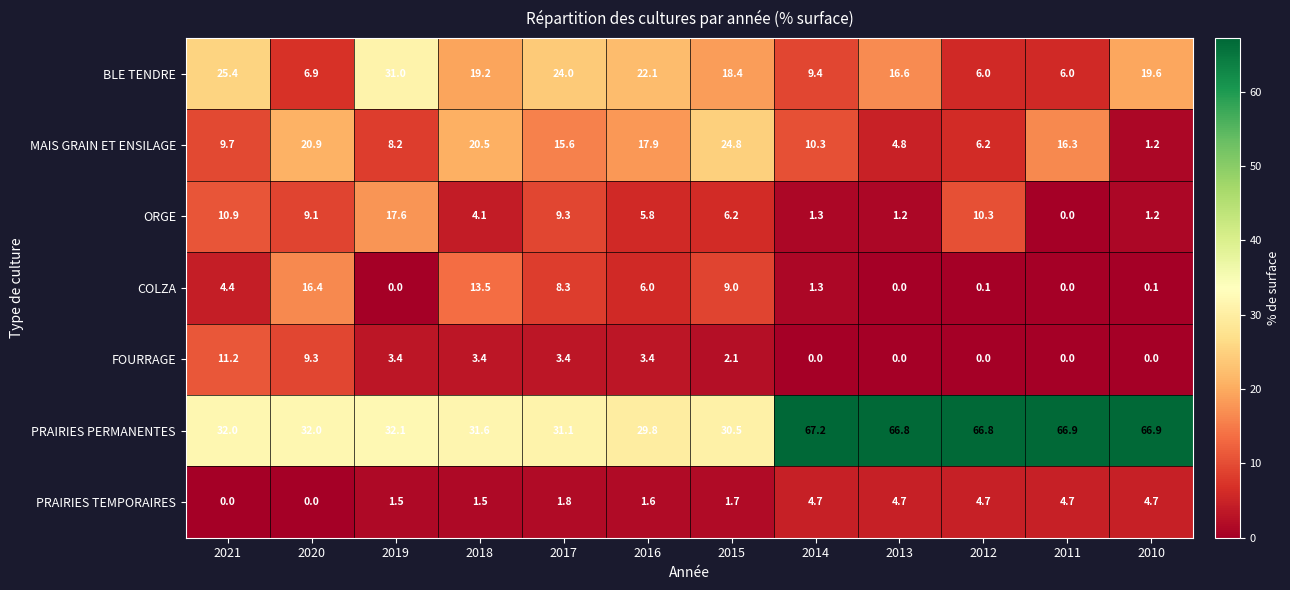

How many values in the COLZA series are below 4?

6